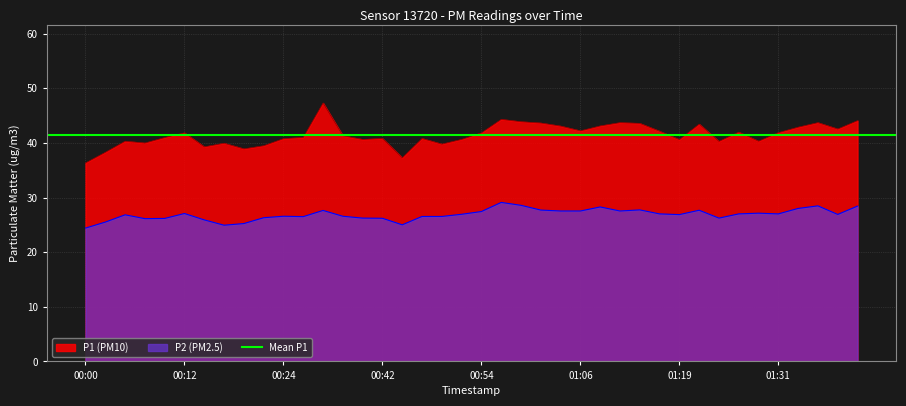

How many data points does each series have?

40